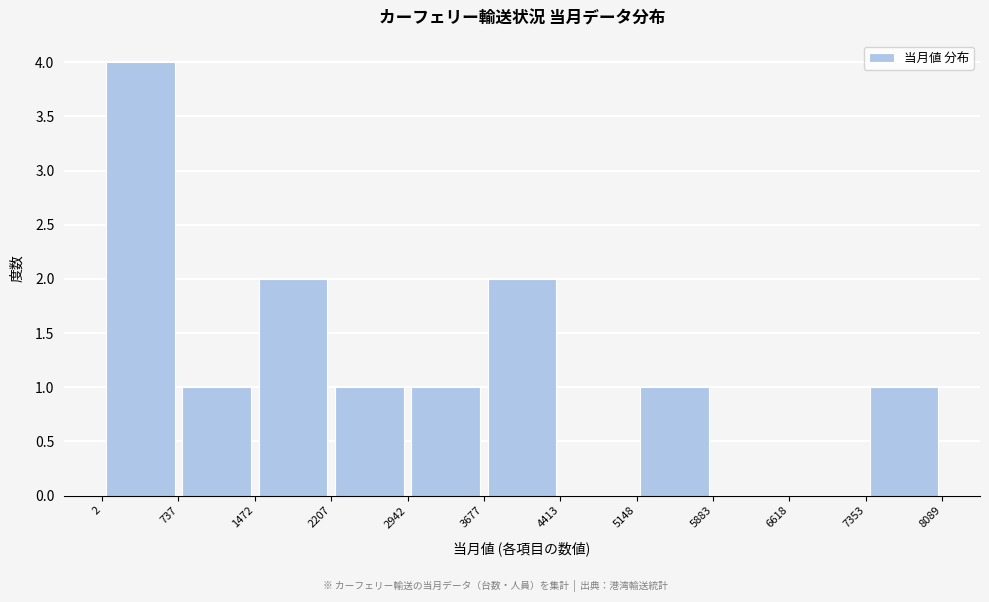

Over which range of the x-axis is the bar tallest?

2 to 737